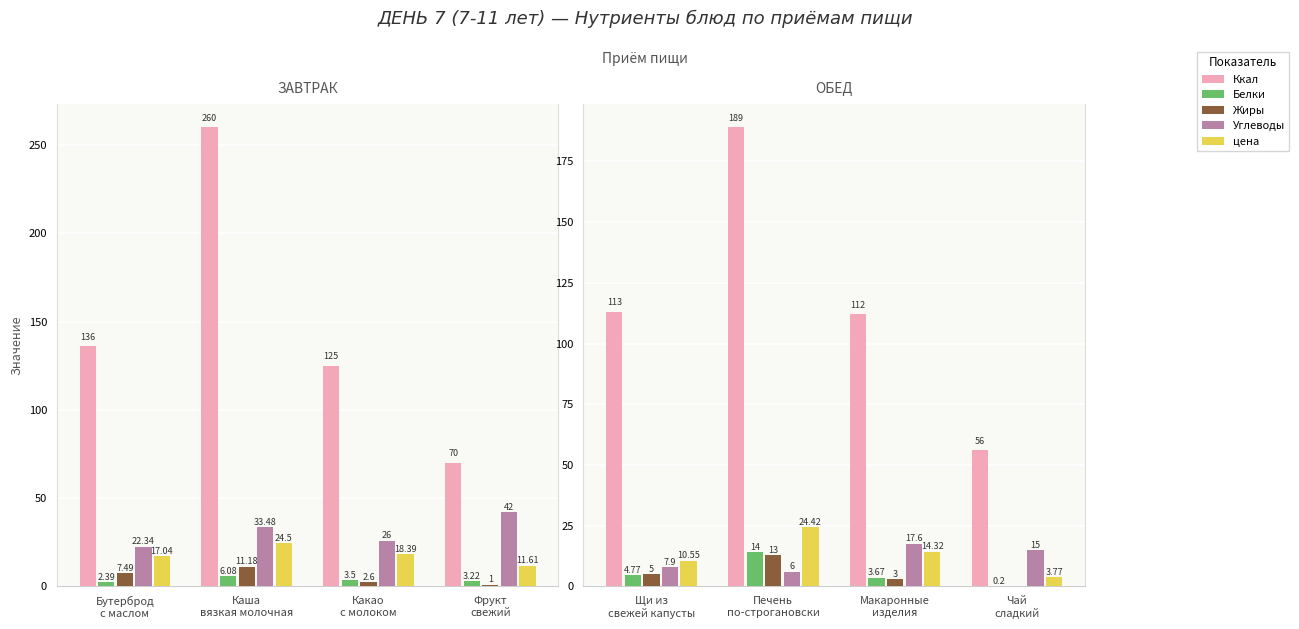

Count the number of data series in this chart.

5